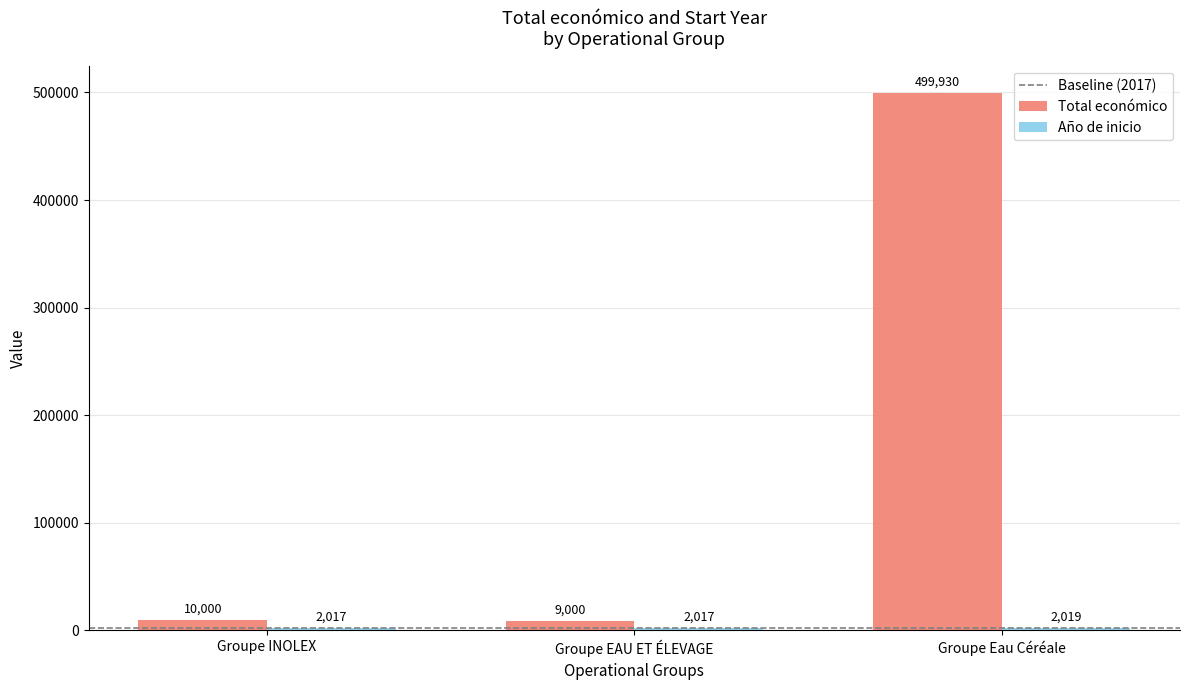

Rank the categories by Total económico value from lowest to highest.

Groupe EAU ET ÉLEVAGE, Groupe INOLEX, Groupe Eau Céréale